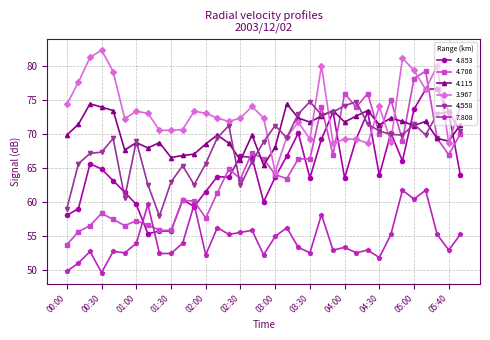

Which series has the largest total across all categories?

3.967